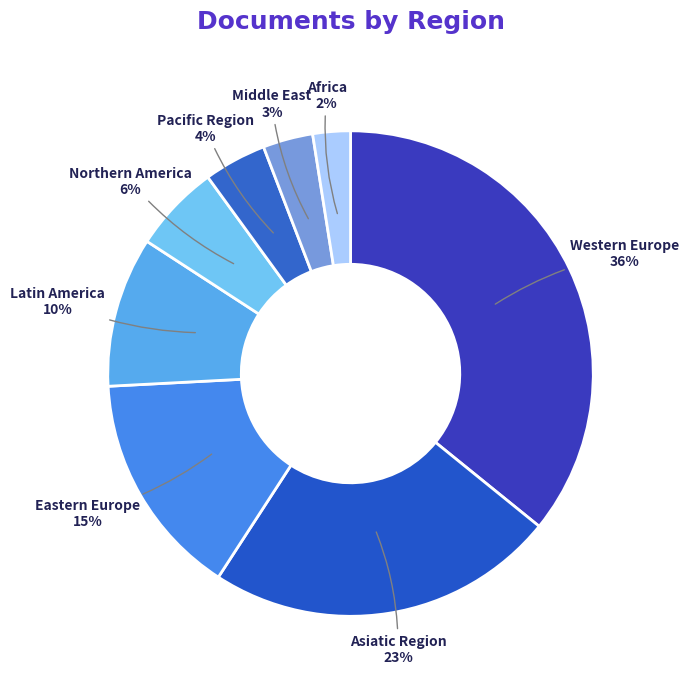

True or false: Asiatic Region accounts for 23% of the total.

True